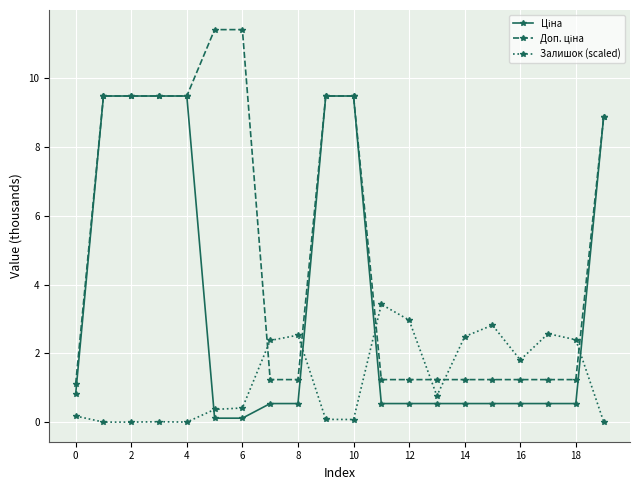

What is the value of the Залишок (scaled) point at the 18th from the left?

2.6